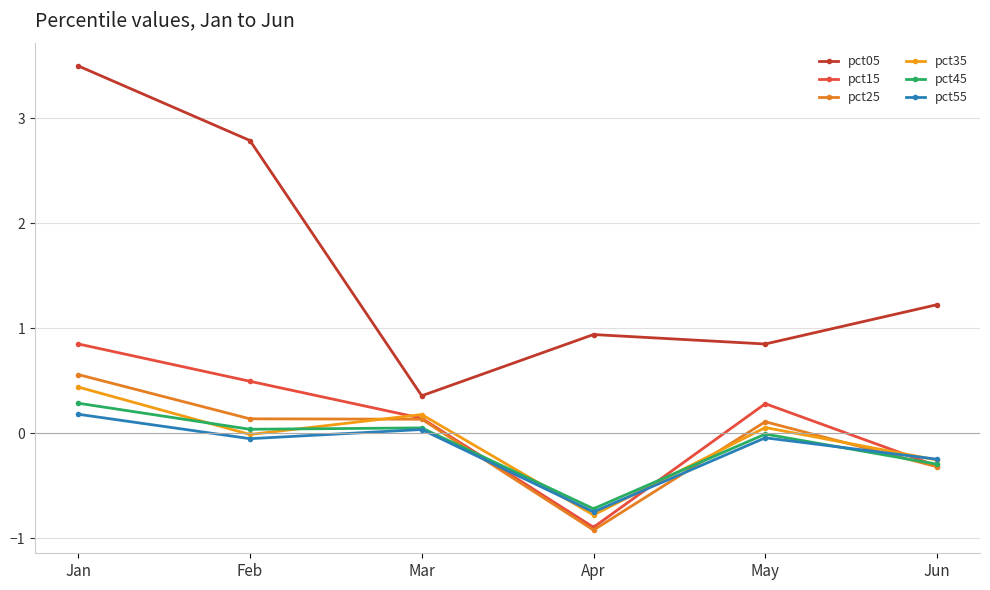

Which label corresponds to the smallest value in the chart?

Apr